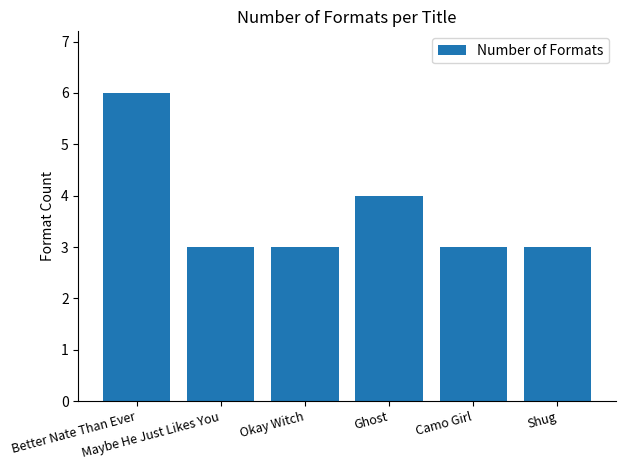

What is the greatest value displayed?

6